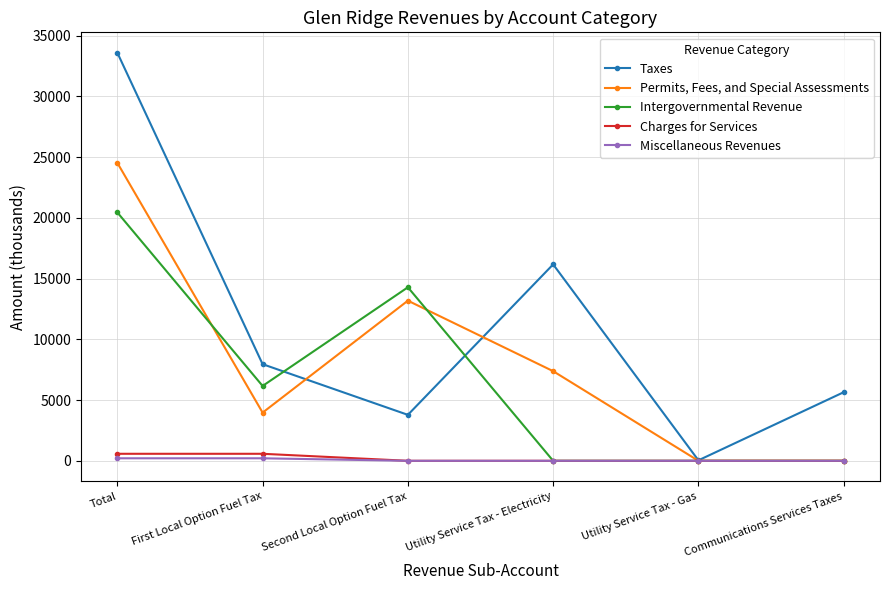

Does the chart display data point markers on the line(s)?

Yes